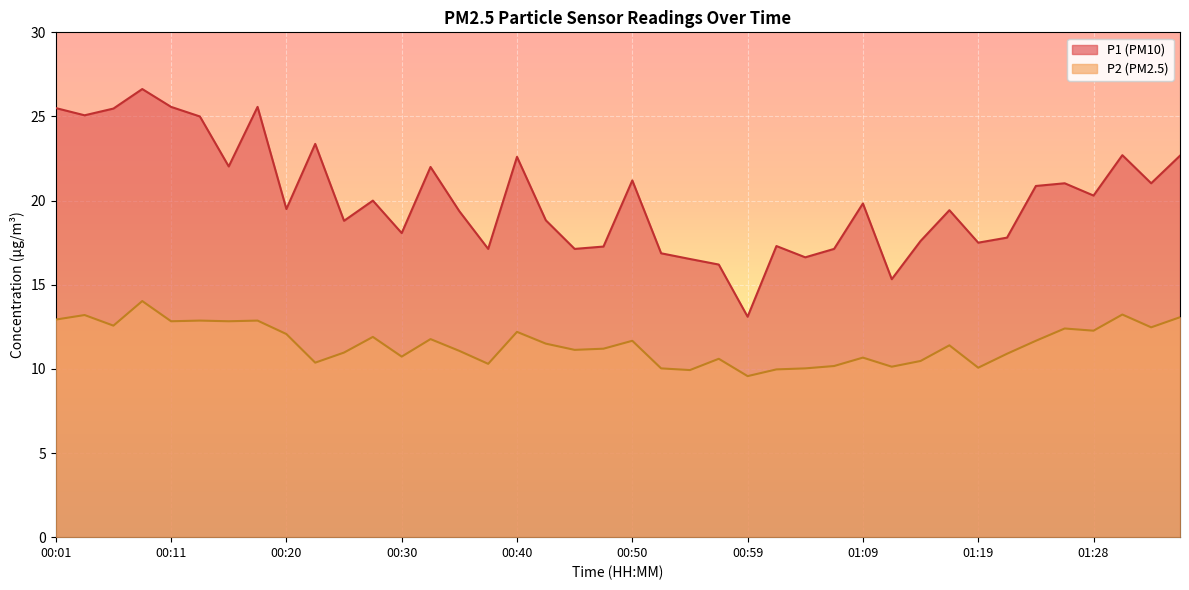

Reading left to right, extract all data points from this chart.

P1: 25.5	25.1	25.5	26.6	25.6	25.0	22.0	25.6	19.5	23.4	18.8	20.0	18.1	22.0	19.4	17.1	22.6	18.8	17.1	17.3	21.2	16.9	16.5	16.2	13.1	17.3	16.6	17.1	19.8	15.3	17.6	19.4	17.5	17.8	20.9	21.0	20.3	22.7	21.0	22.7
P2: 12.9	13.2	12.6	14.0	12.8	12.9	12.8	12.9	12.1	10.4	11.0	11.9	10.7	11.8	11.1	10.3	12.2	11.5	11.1	11.2	11.7	10.0	9.9	10.6	9.6	10.0	10.0	10.2	10.7	10.1	10.5	11.4	10.1	10.9	11.7	12.4	12.3	13.2	12.5	13.1